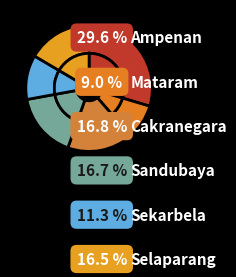

Count the number of slices in the pie.

6